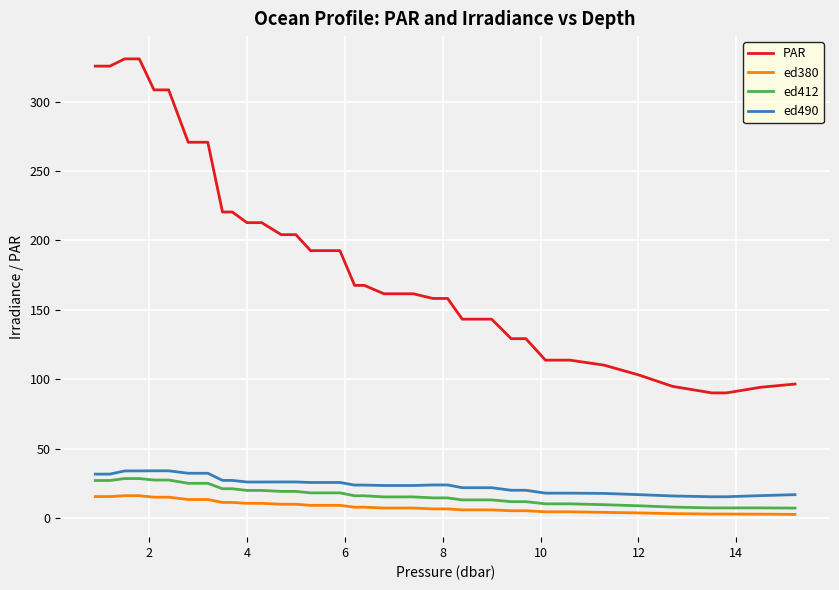

What is the difference between the maximum and minimum values in the ed490 series?

18.7